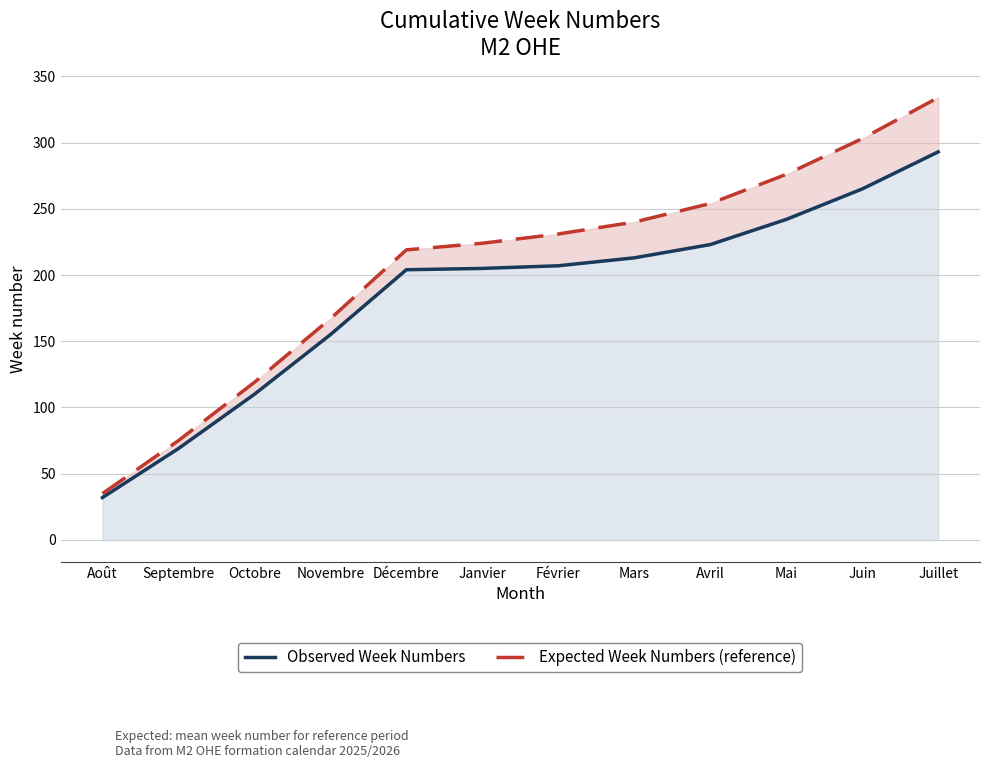

What is the difference between the highest and lowest values at Septembre?

6